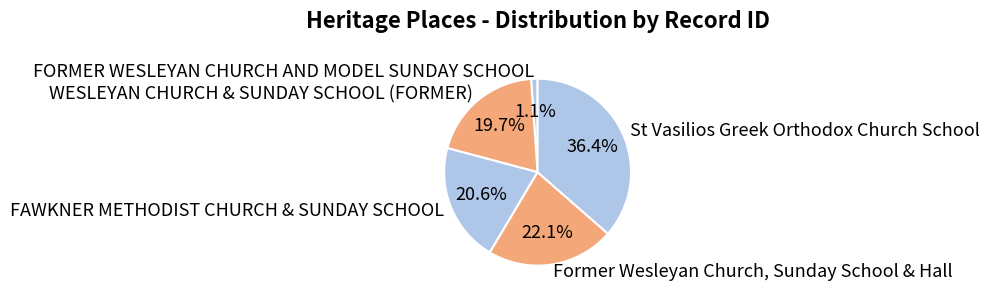

How many slices are in this pie chart?

5